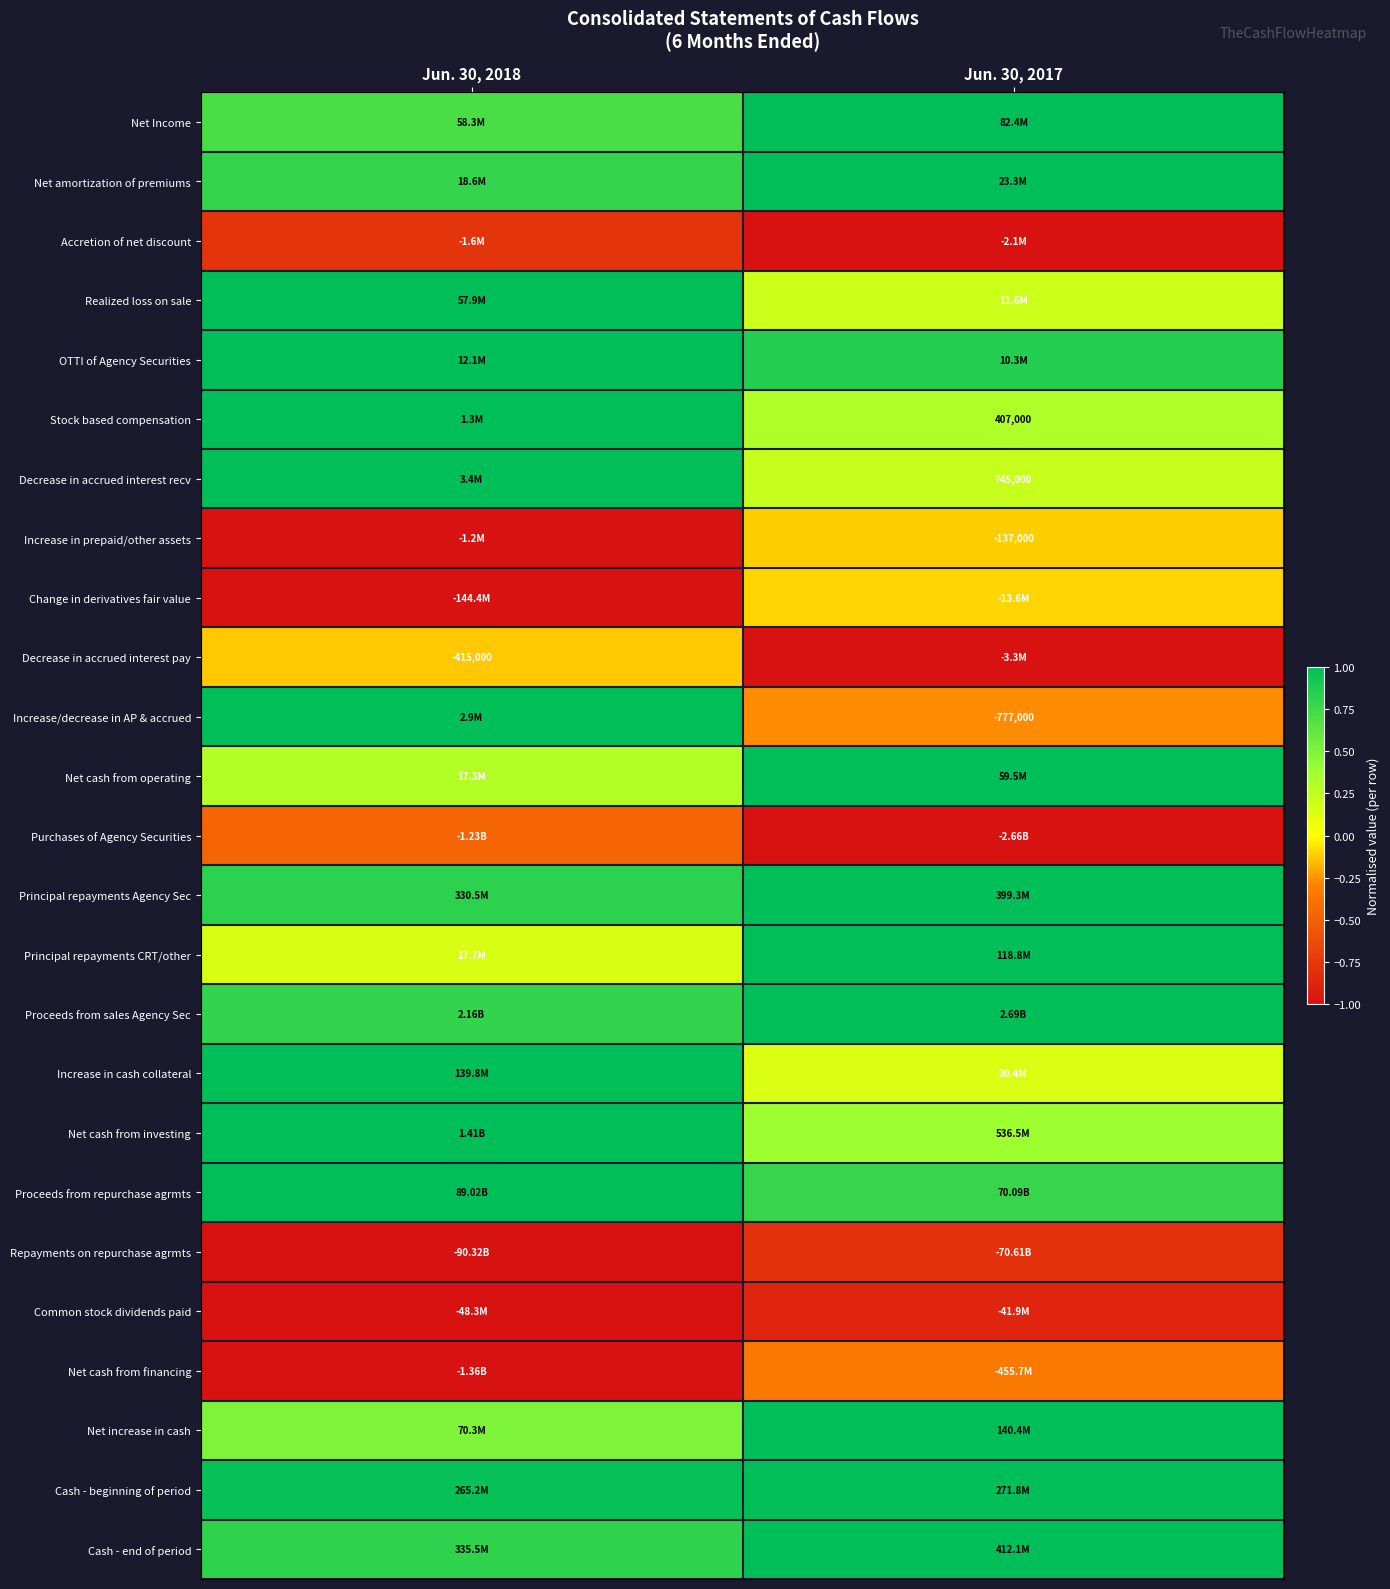

Read the Proceeds from sales Agency Sec value at Jun. 30, 2018.

0.8